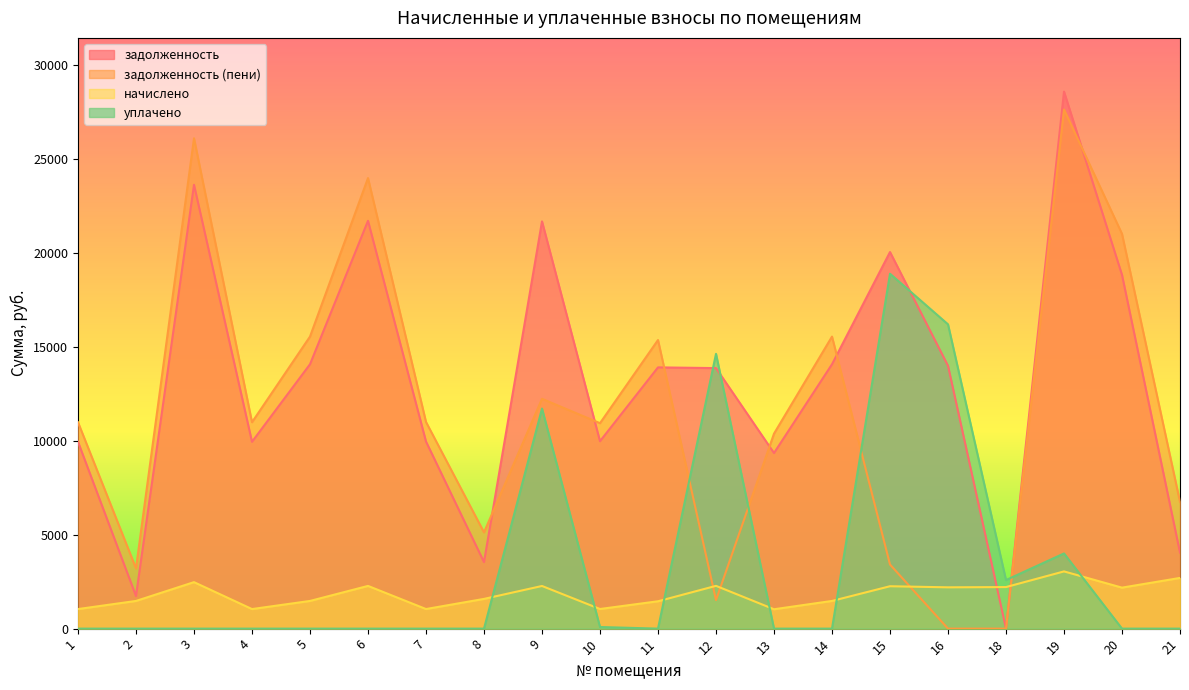

Reading left to right, transcribe all the data shown in this chart.

задолженность: 9940.1	1733.8	23615.9	9940.1	14065.6	21699.4	9953.3	3539.6	21666.8	9972.6	13900.1	13861.8	9342.6	14065.6	20036.9	13984.6	0.0	28573.2	18822.3	4046.7
задолженность (пени): 10981.1	3206.9	26089.1	10981.1	15538.6	23971.9	10995.7	5121.5	12228.0	10930.7	15355.8	1517.3	10373.4	15538.6	3410.3	0.0	0.0	27618.1	21003.0	6744.4
начислено: 1041.0	1473.1	2473.3	1041.0	1473.1	2272.6	1042.4	1582.0	2269.1	1044.4	1455.7	2275.9	1030.8	1473.1	2255.5	2197.7	2211.3	3044.8	2180.7	2697.8
уплачено: 0.0	0.0	0.0	0.0	0.0	0.0	0.0	0.0	11708.0	86.4	0.0	14620.4	0.0	0.0	18882.1	16190.0	2584.0	4000.0	0.0	0.0